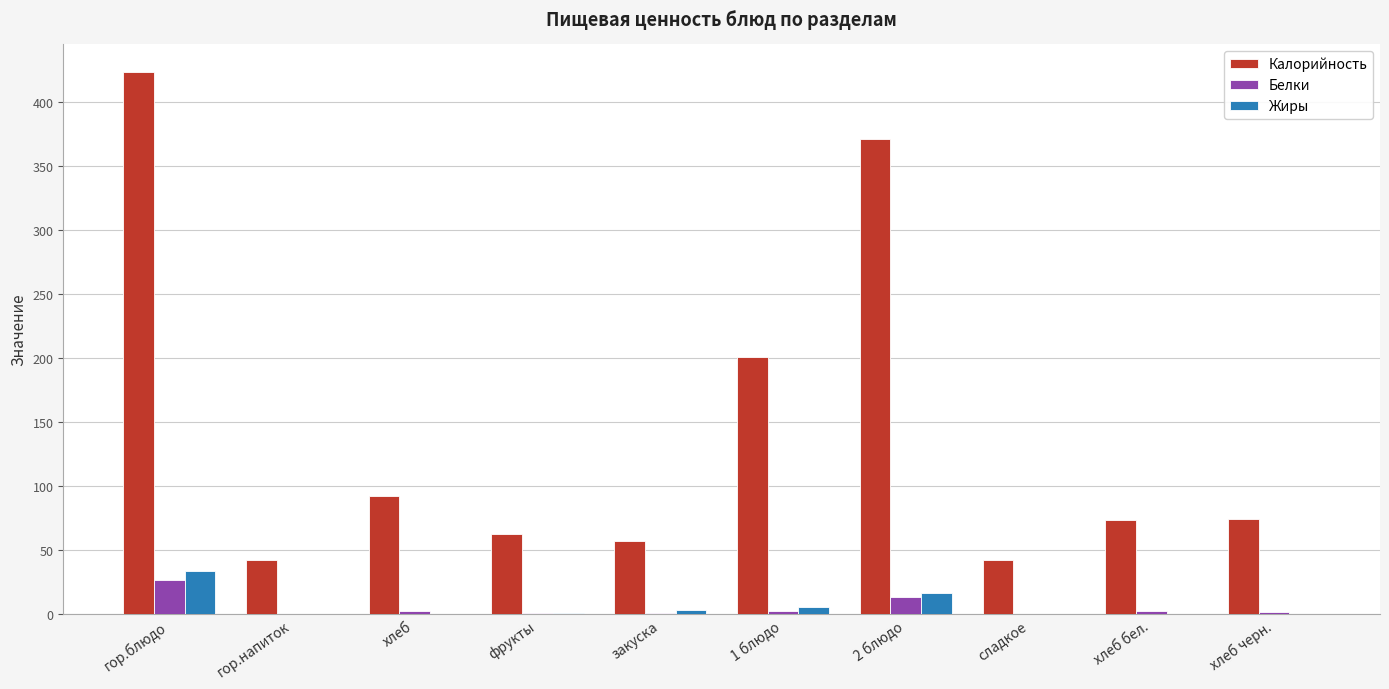

Is the value of Калорийность at 2 блюдо greater than the value of Жиры at 2 блюдо?

Yes